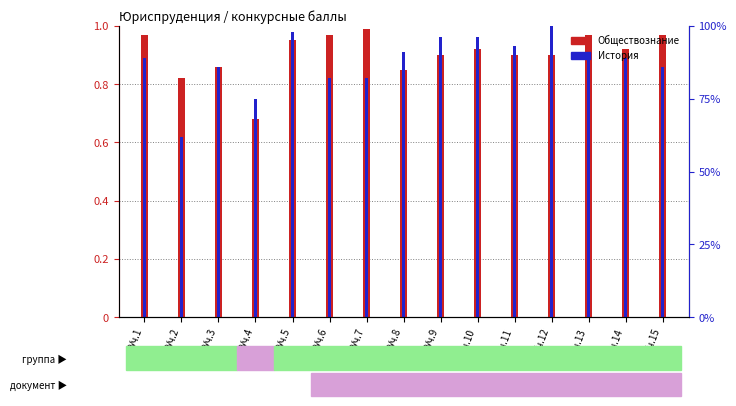

Reading left to right, what are all the values shown in this chart?

Обществознание: 1.0	0.8	0.9	0.7	0.9	1.0	1.0	0.8	0.9	0.9	0.9	0.9	1.0	0.9	1.0
История: 0.9	0.6	0.9	0.8	1.0	0.8	0.8	0.9	1.0	1.0	0.9	1.0	0.9	0.9	0.9